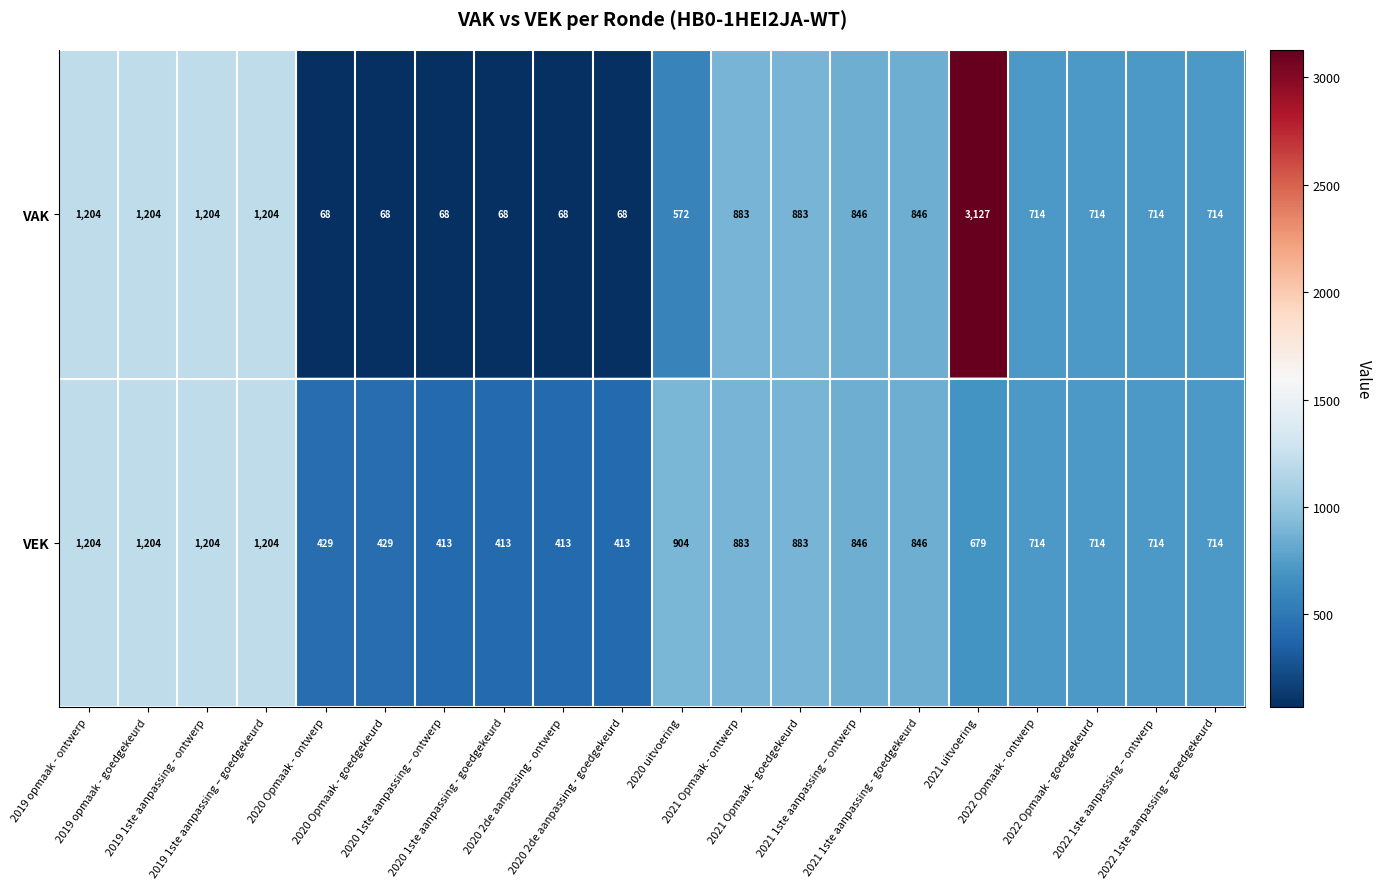

How many VAK values are between 68 and 1204?

19